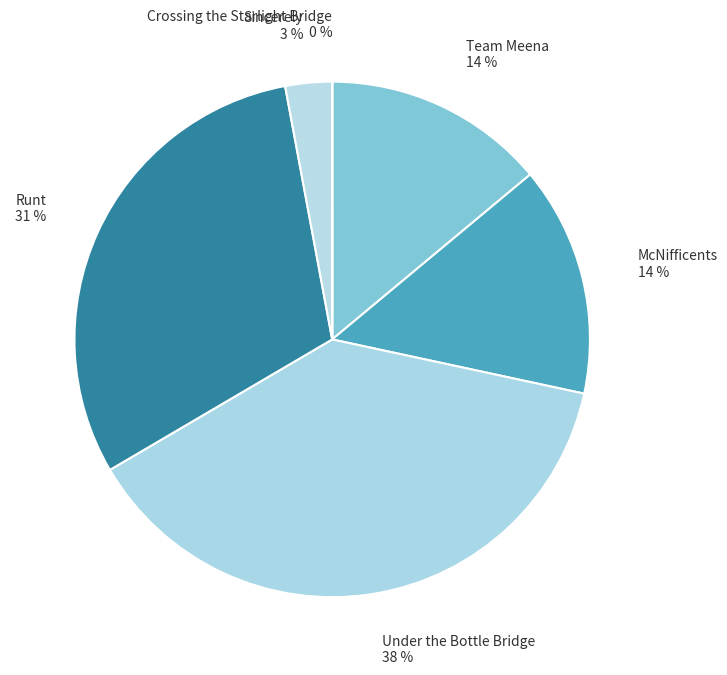

Combined, do Runt and Under the Bottle Bridge account for over 50%?

Yes